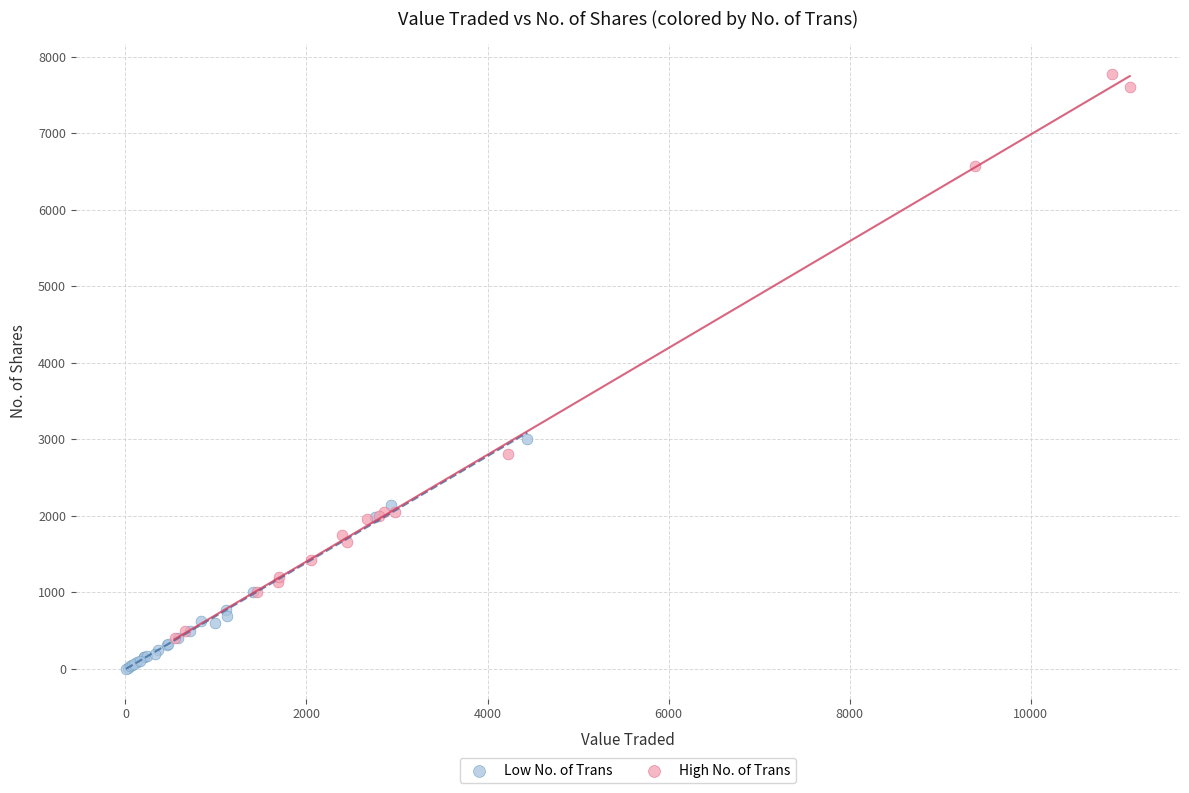

Which series has the largest Y range (max minus min)?

High No. of Trans